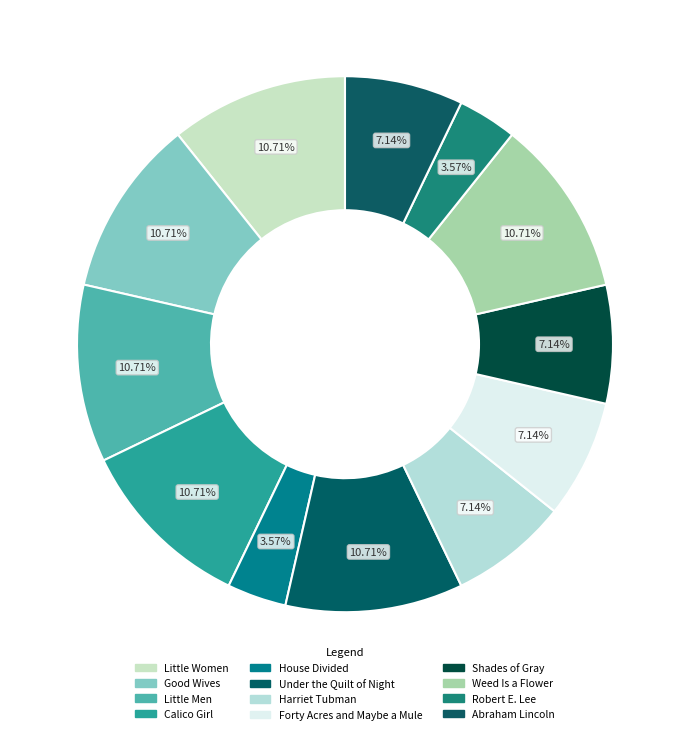

How many segments does this pie chart have?

12